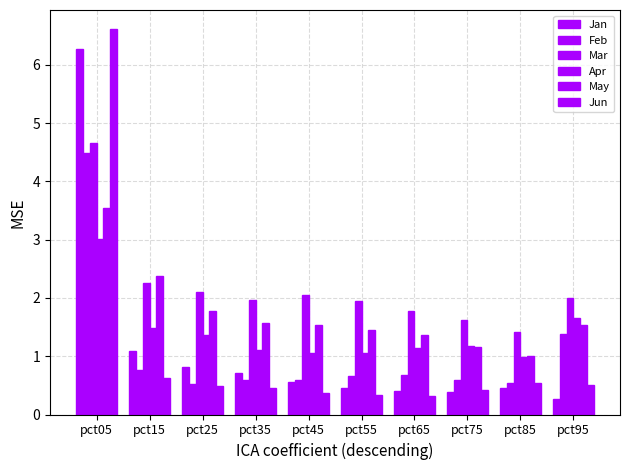

Does the chart contain stacked bars?

No